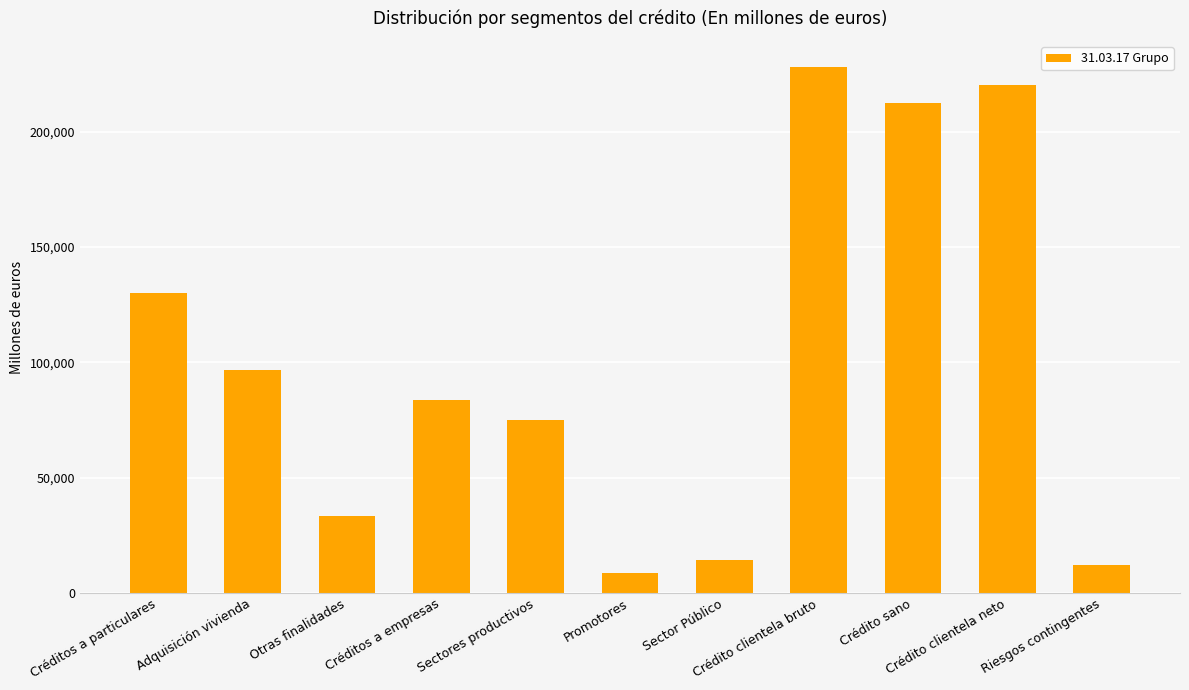

What is the label of the 1st bar from the left?

Créditos a particulares